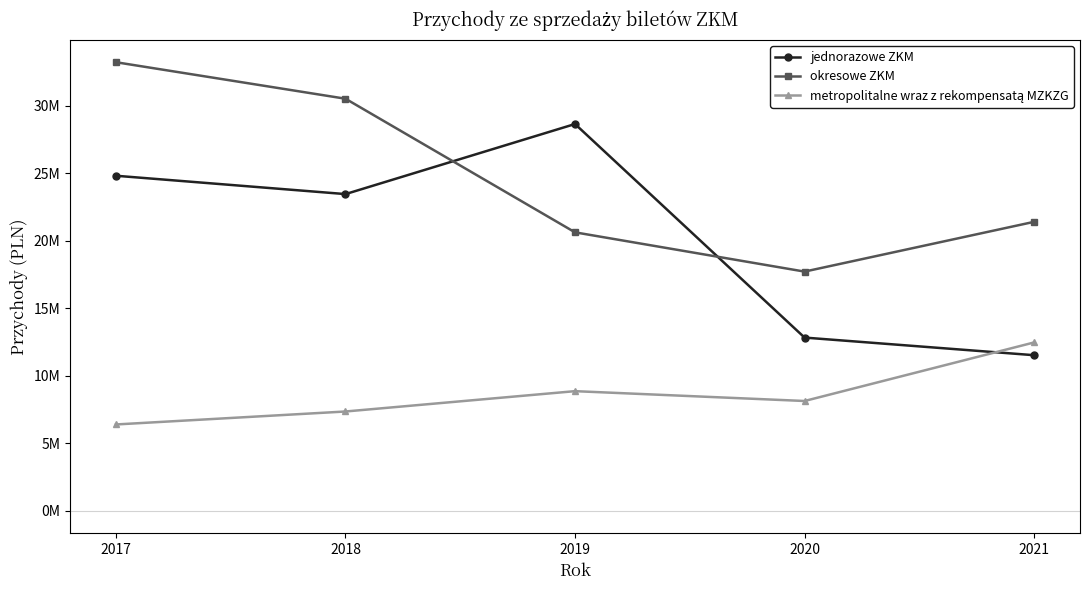

How many values in the metropolitalne wraz z rekompensatą MZKZG series are below 8128979?

2